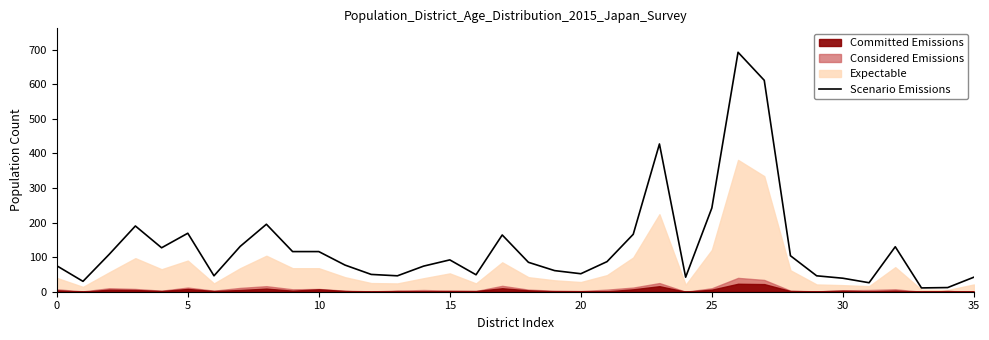

The value of Scenario Emissions at 0 is 51. True or false?

False